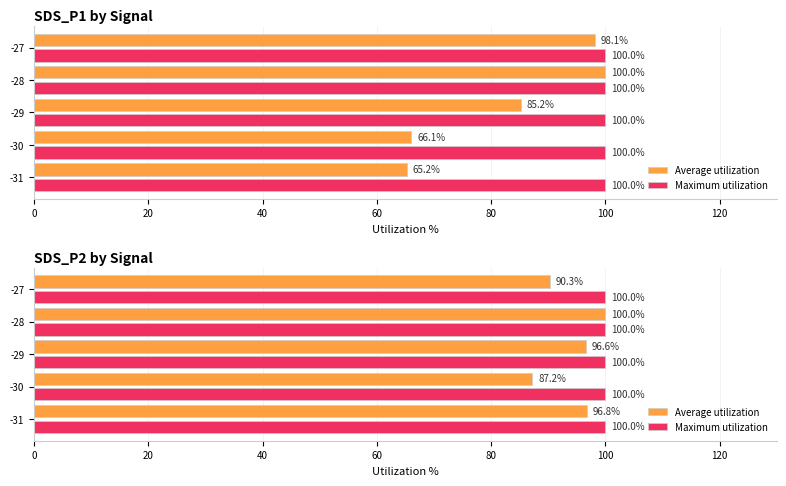

Which has a higher value, -30 or -28?

-28